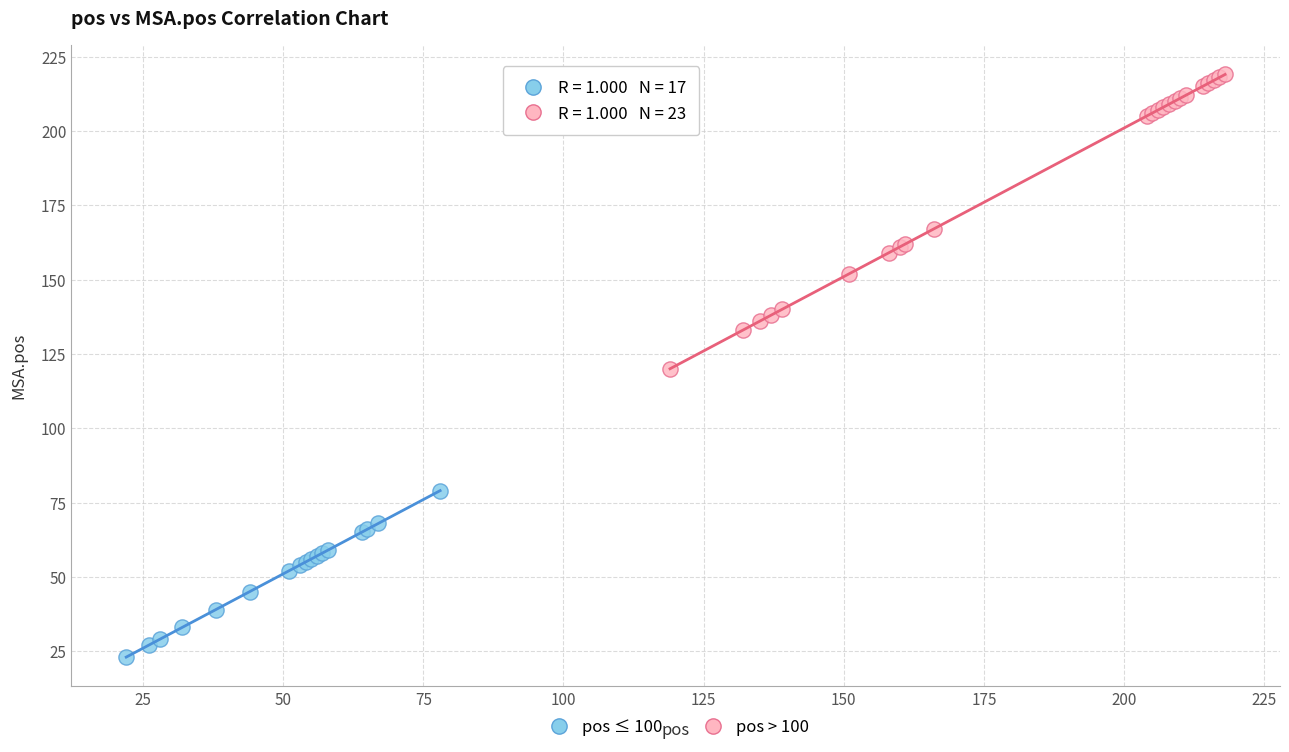

Which series contains the lowest Y value?

pos ≤ 100